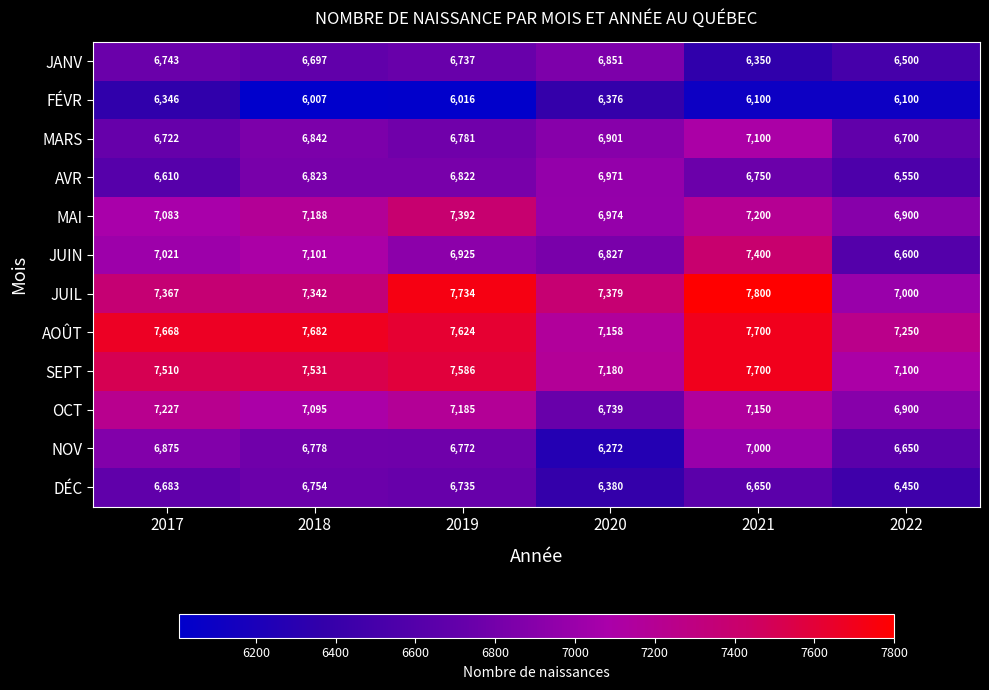

At which label is OCT closest to 6983?

2022